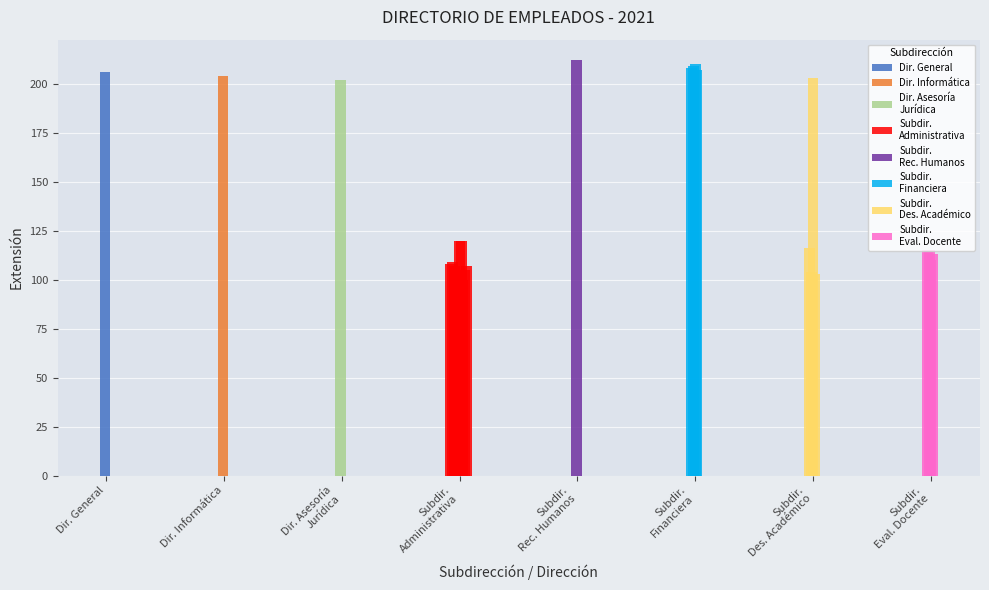

What is the value of the 6th bar from the left?

209